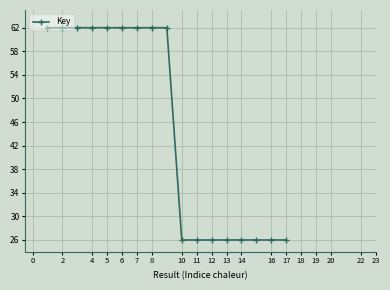

Does the chart have visible grid lines?

Yes